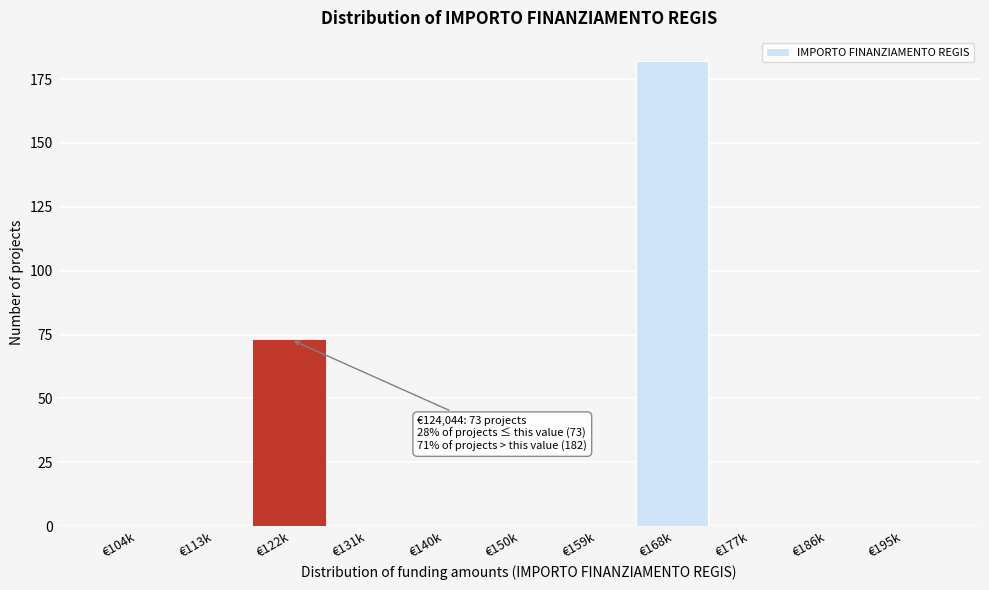

Reading left to right, what are all the values shown in this chart?

€104k=0	€113k=0	€122k=73	€131k=0	€140k=0	€150k=0	€159k=0	€168k=182	€177k=0	€186k=0	€195k=0